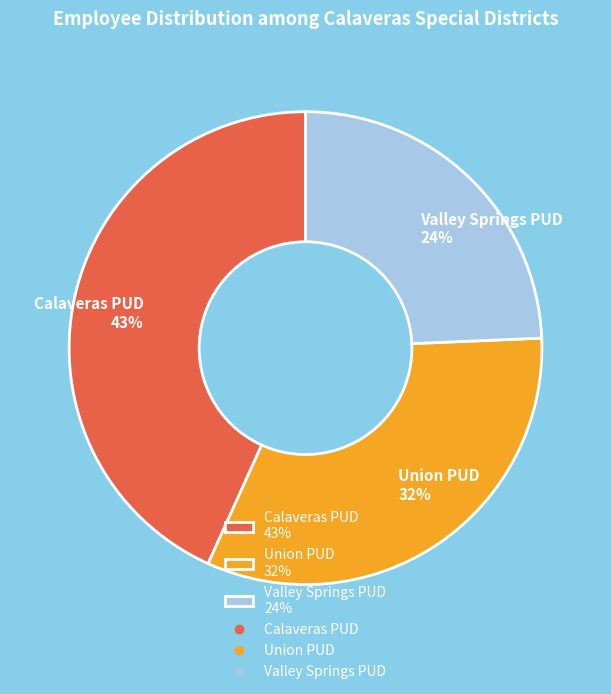

How many slices are in this pie chart?

3